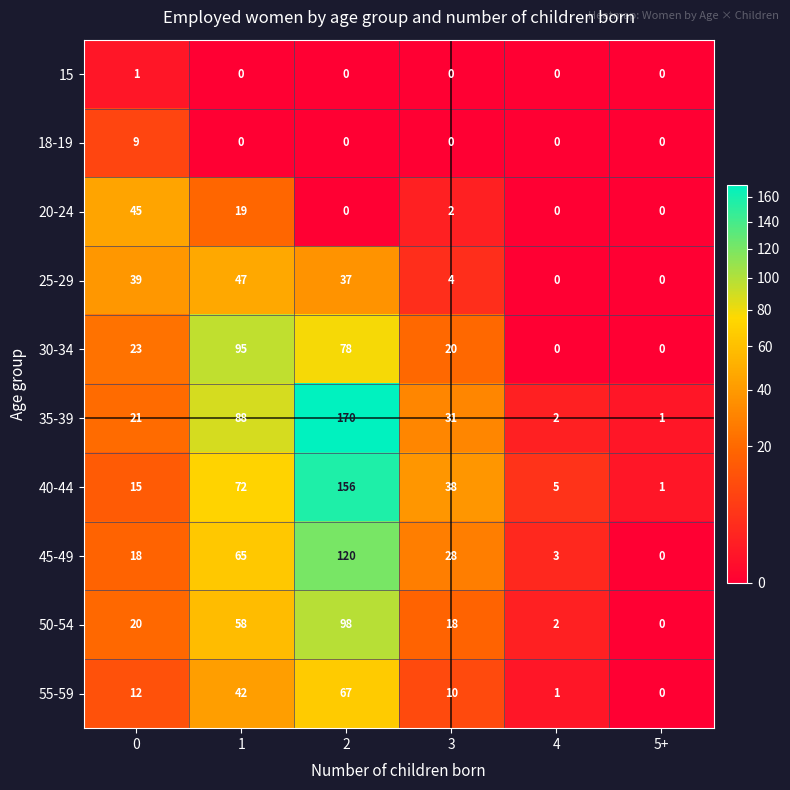

The 45-49 series shows 33 at 2. True or false?

False